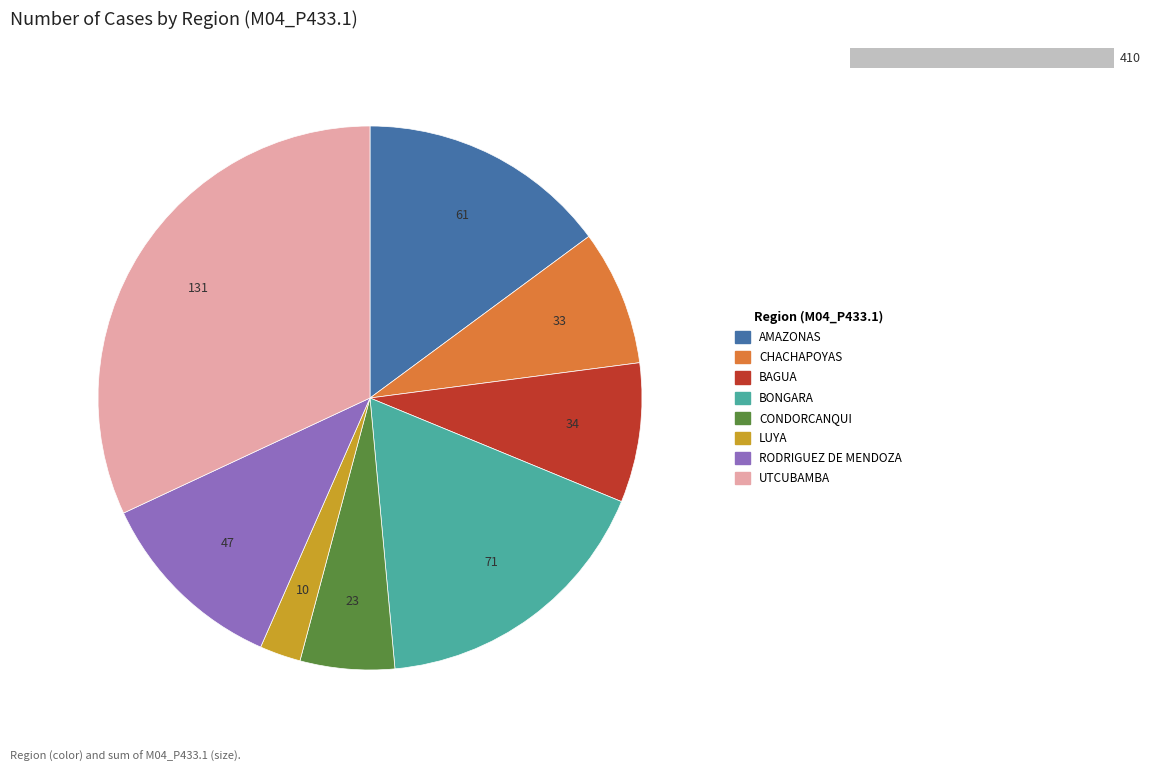

Rank the categories by value from lowest to highest.

LUYA, CONDORCANQUI, CHACHAPOYAS, BAGUA, RODRIGUEZ DE MENDOZA, AMAZONAS, BONGARA, UTCUBAMBA